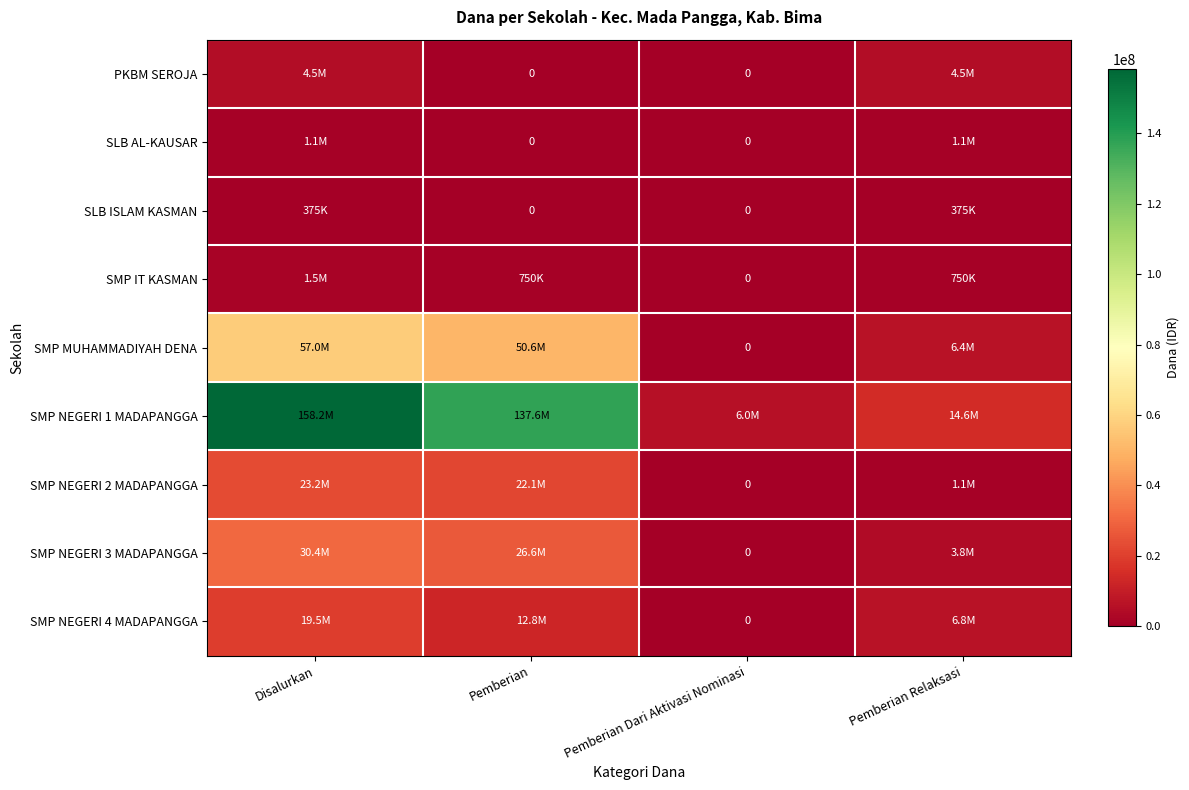

Rank the series by their maximum value, from highest to lowest.

SMP NEGERI 1 MADAPANGGA, SMP MUHAMMADIYAH DENA, SMP NEGERI 3 MADAPANGGA, SMP NEGERI 2 MADAPANGGA, SMP NEGERI 4 MADAPANGGA, PKBM SEROJA, SMP IT KASMAN, SLB AL-KAUSAR, SLB ISLAM KASMAN